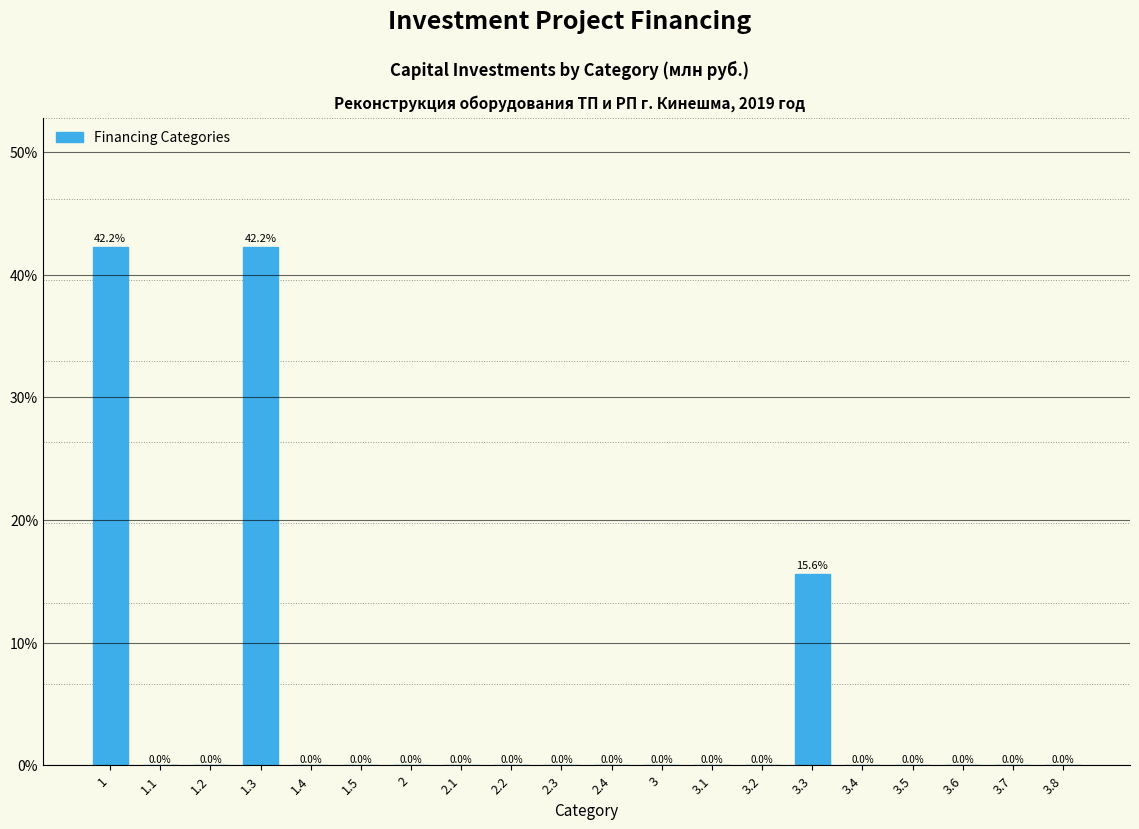

Reading left to right, extract all data points from this chart.

1=42.2	1.1=0.0	1.2=0.0	1.3=42.2	1.4=0.0	1.5=0.0	2=0.0	2.1=0.0	2.2=0.0	2.3=0.0	2.4=0.0	3=0.0	3.1=0.0	3.2=0.0	3.3=15.6	3.4=0.0	3.5=0.0	3.6=0.0	3.7=0.0	3.8=0.0